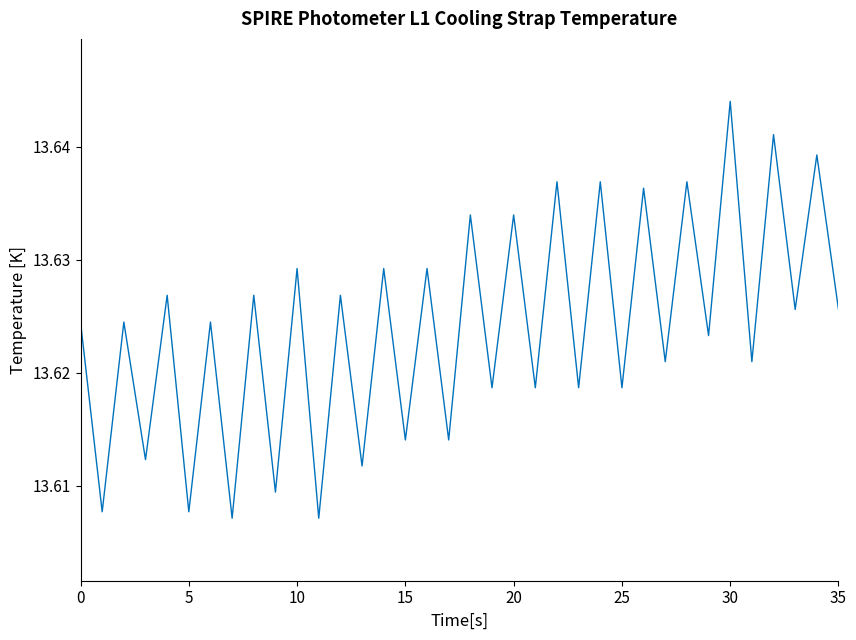

Which label corresponds to the largest value in the chart?

30